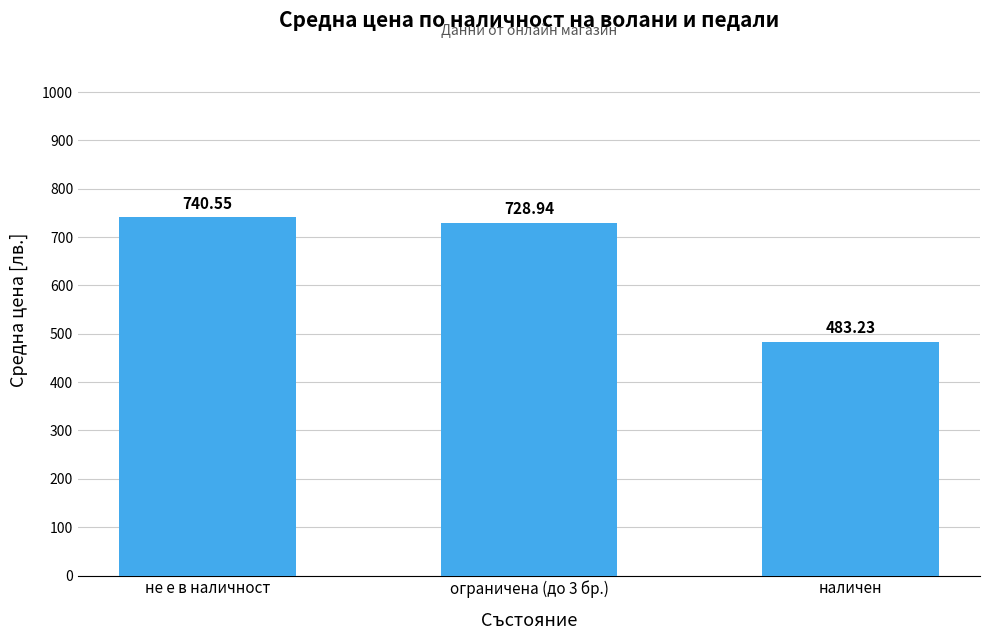

True or false: the data shows 740.5 at не е в наличност.

True